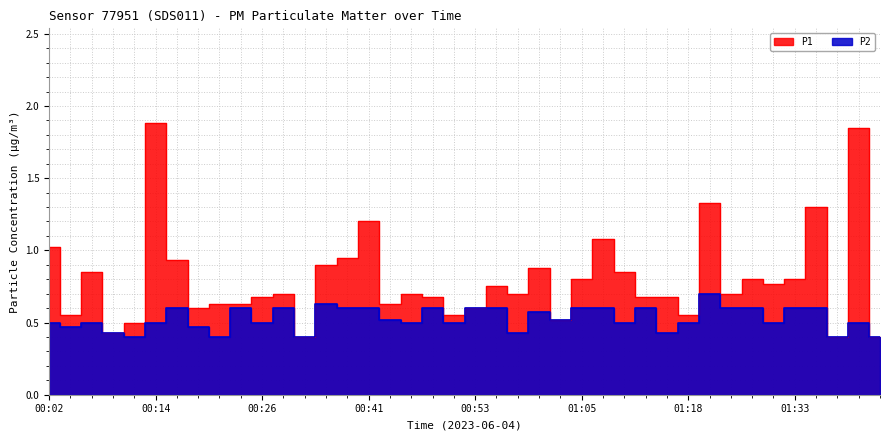

How many lines are shown in the chart?

2